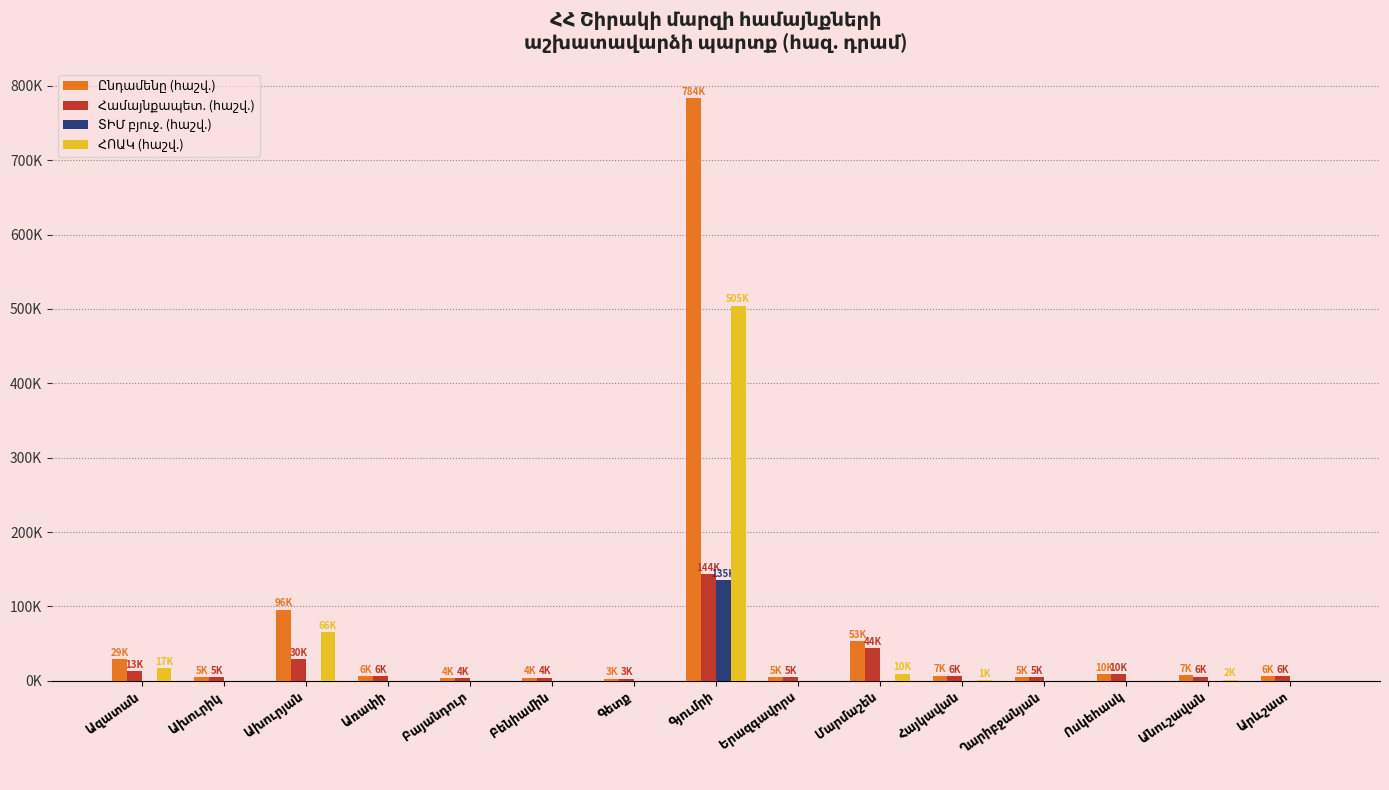

Does the chart contain stacked bars?

No